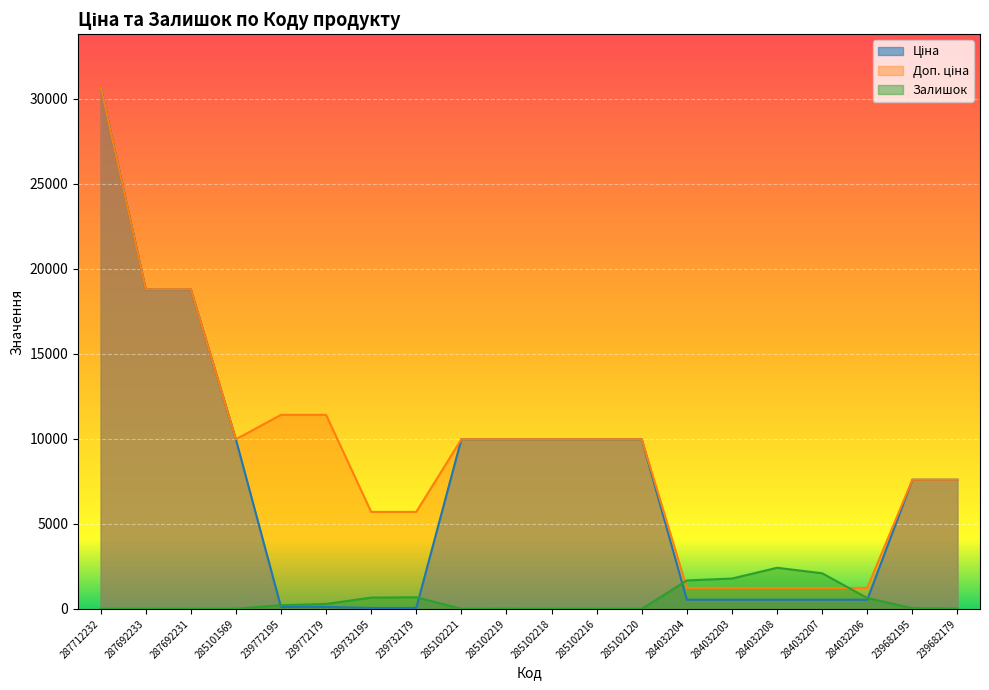

Which series changed the most between 239732179 and 239682195?

Ціна